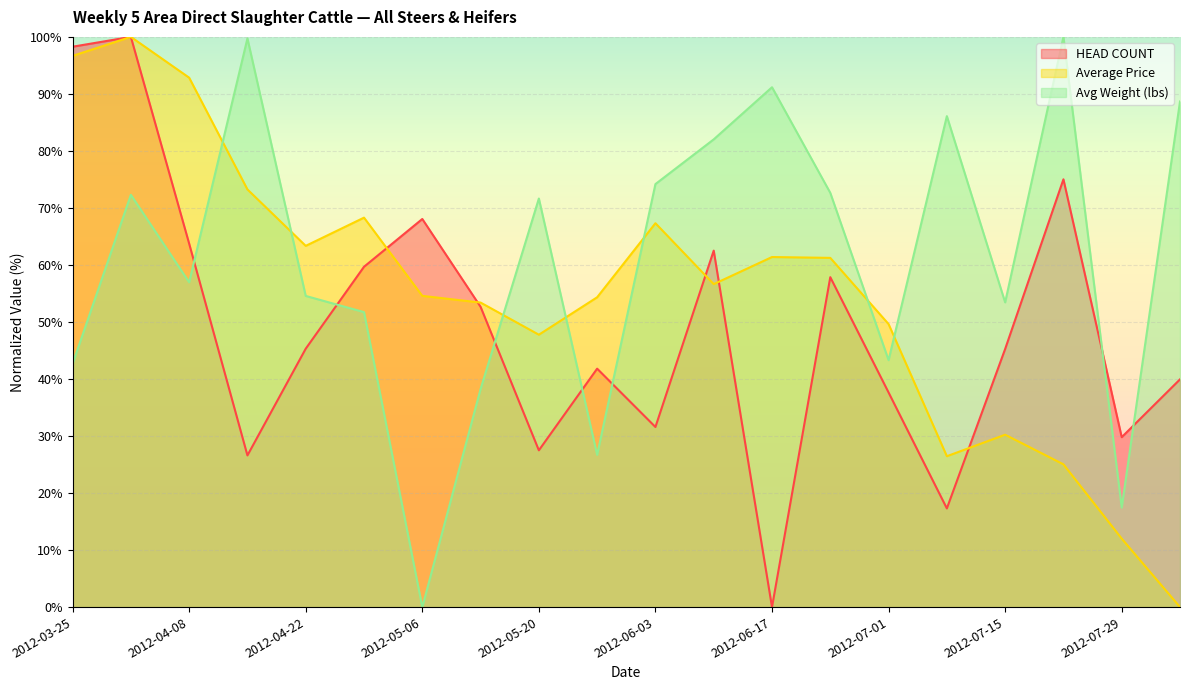

What are all the series names shown in the legend?

HEAD COUNT, Average Price, Avg Weight (lbs)